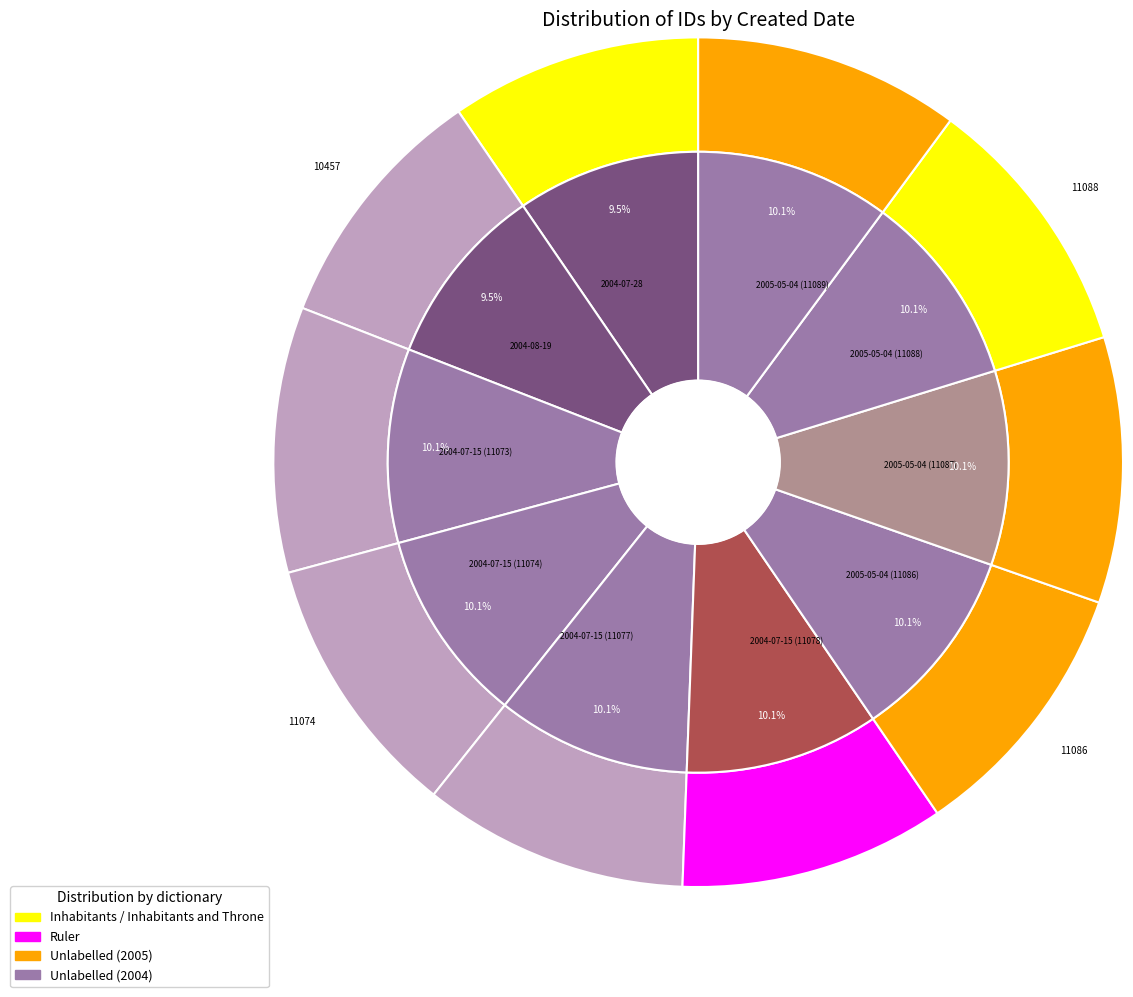

Which slice is the smallest?

2004-07-28